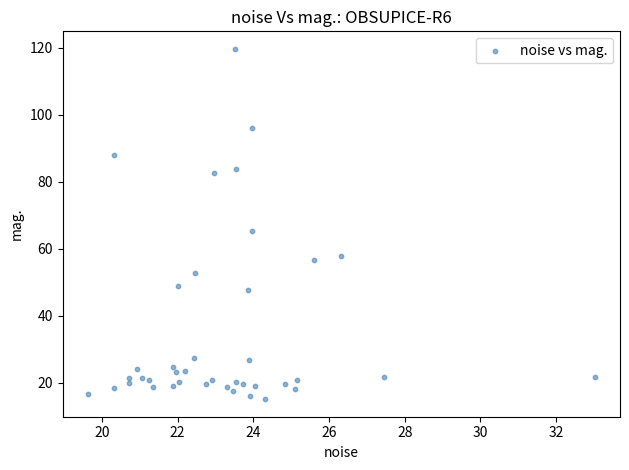

What is the range of Y values (max minus min)?

104.5